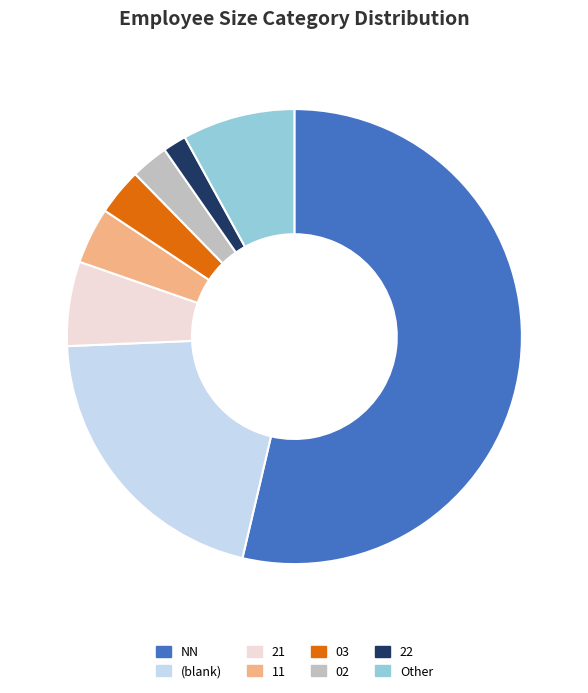

Approximately how many times larger is the value at 02 compared to 21?

0.4